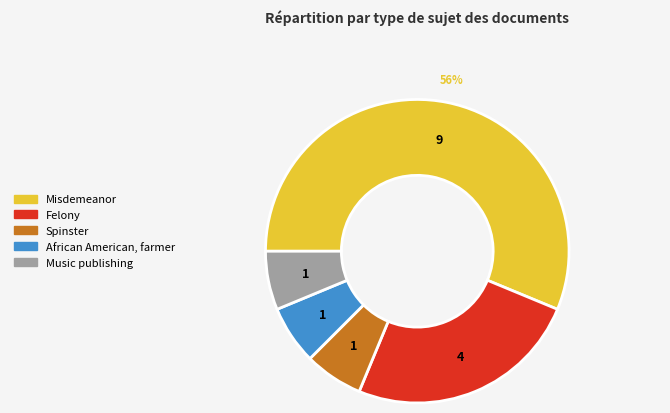

To the nearest percent, what is the combined percentage of Music publishing and Felony?

31%